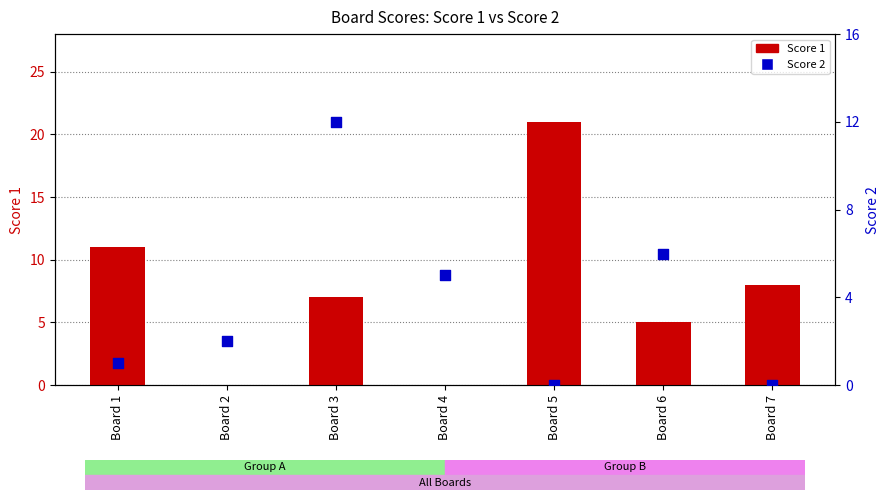

What are all the series names shown in the legend?

Score 1, Score 2